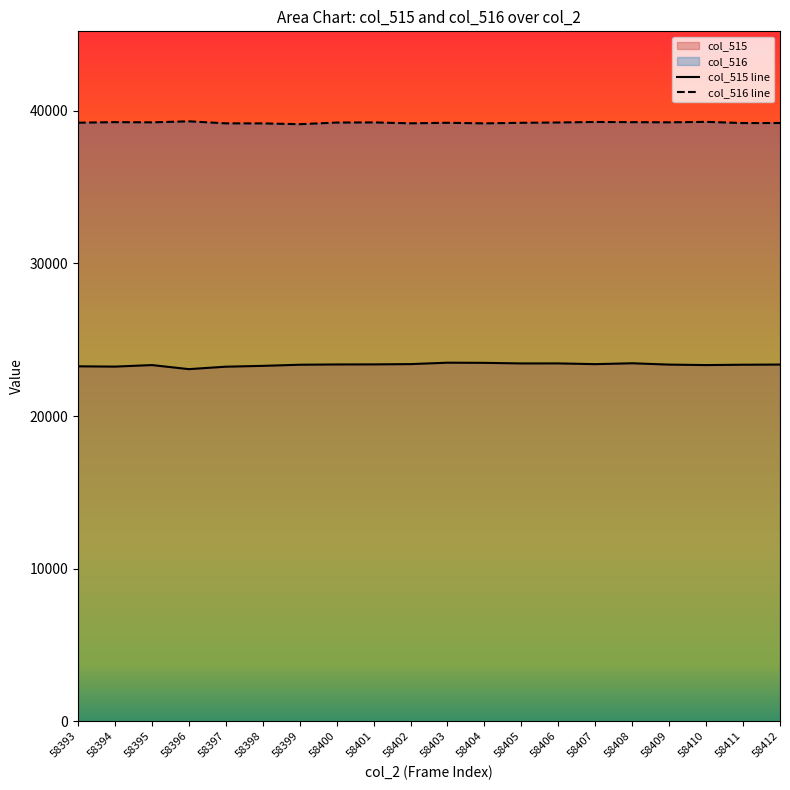

What is the difference between the col_516 values at 58397 and 58402?

2